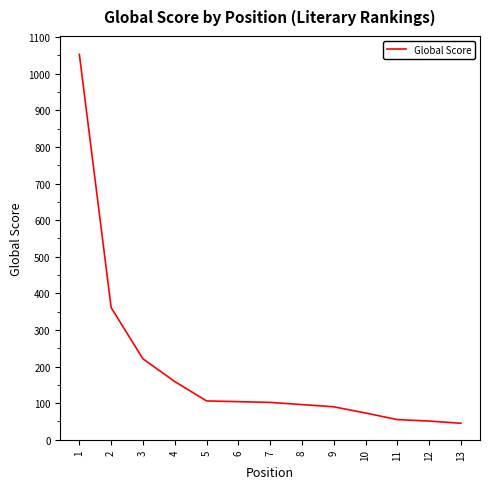

How many values are below 102?

6